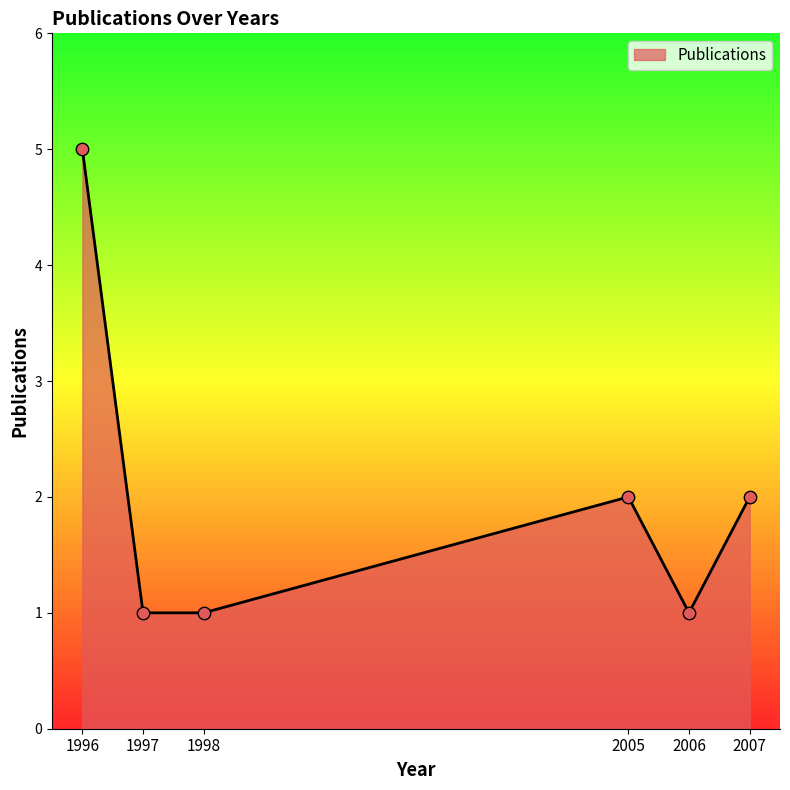

Which has a higher value, 2007 or 1998?

2007